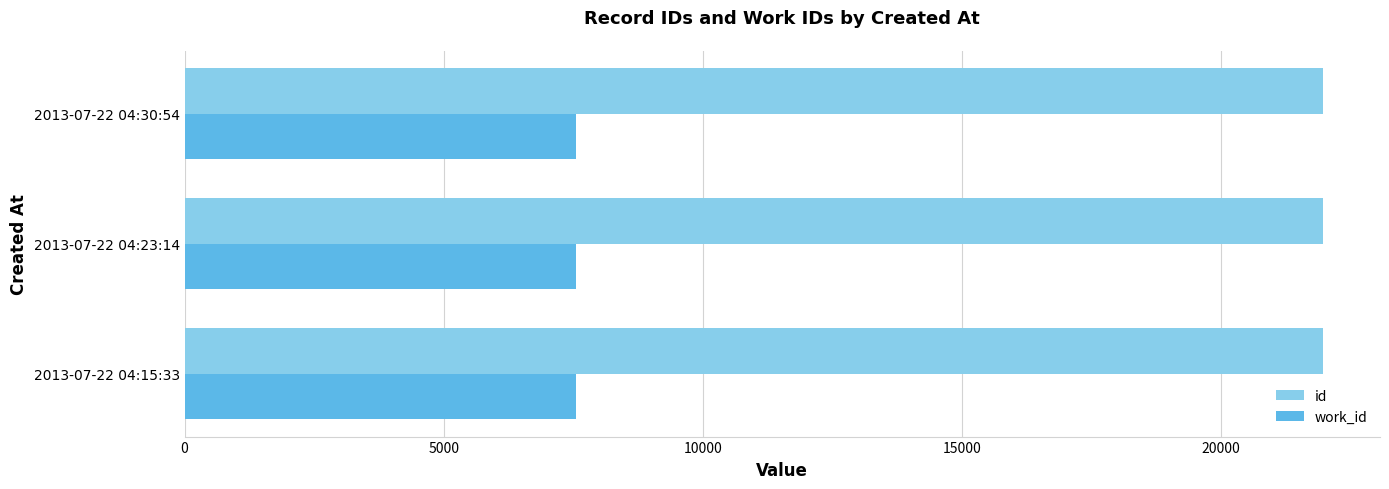

What is the difference between the maximum and second lowest values in the id series?

2